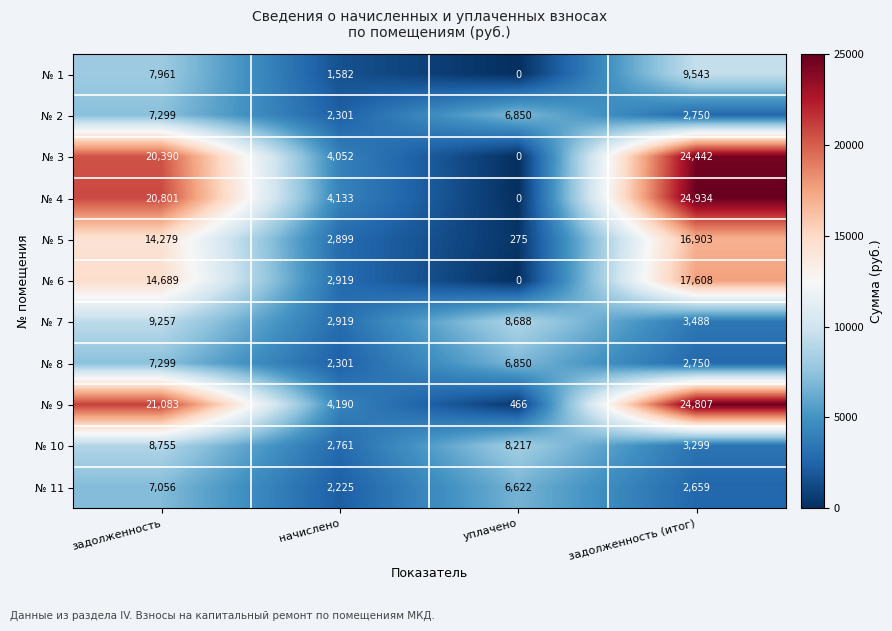

Rank the categories by № 4 value from highest to lowest.

задолженность (итог), задолженность, начислено, уплачено